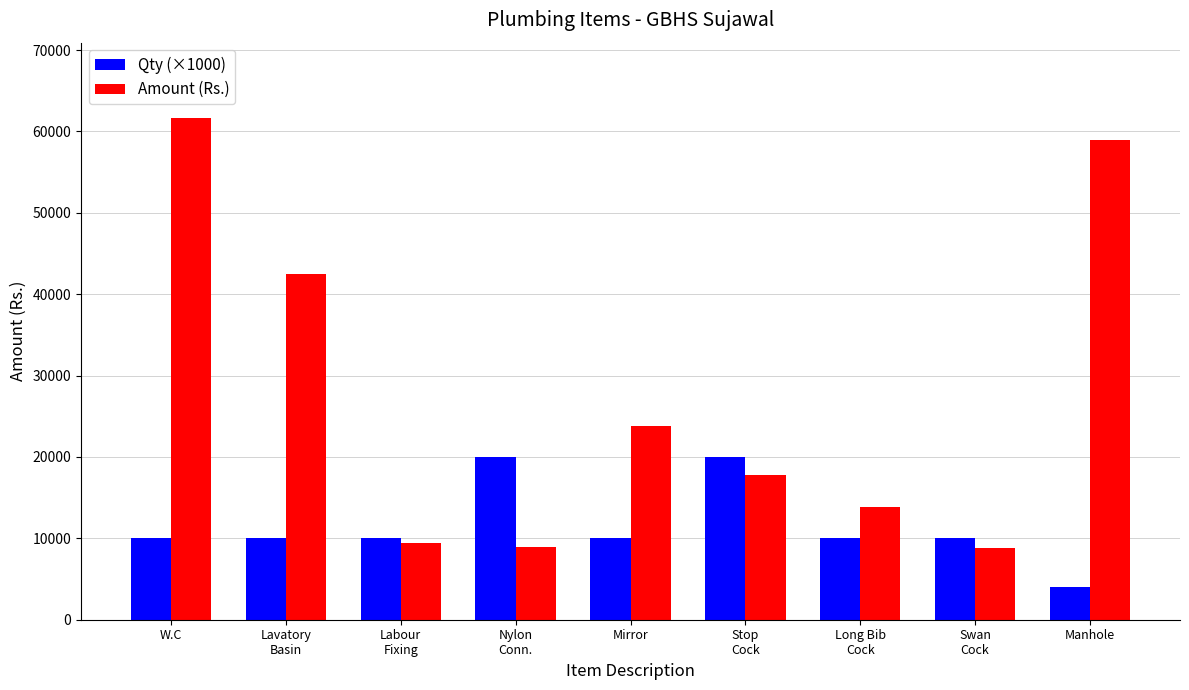

What is the label of the 7th bar from the left?

Long Bib
Cock